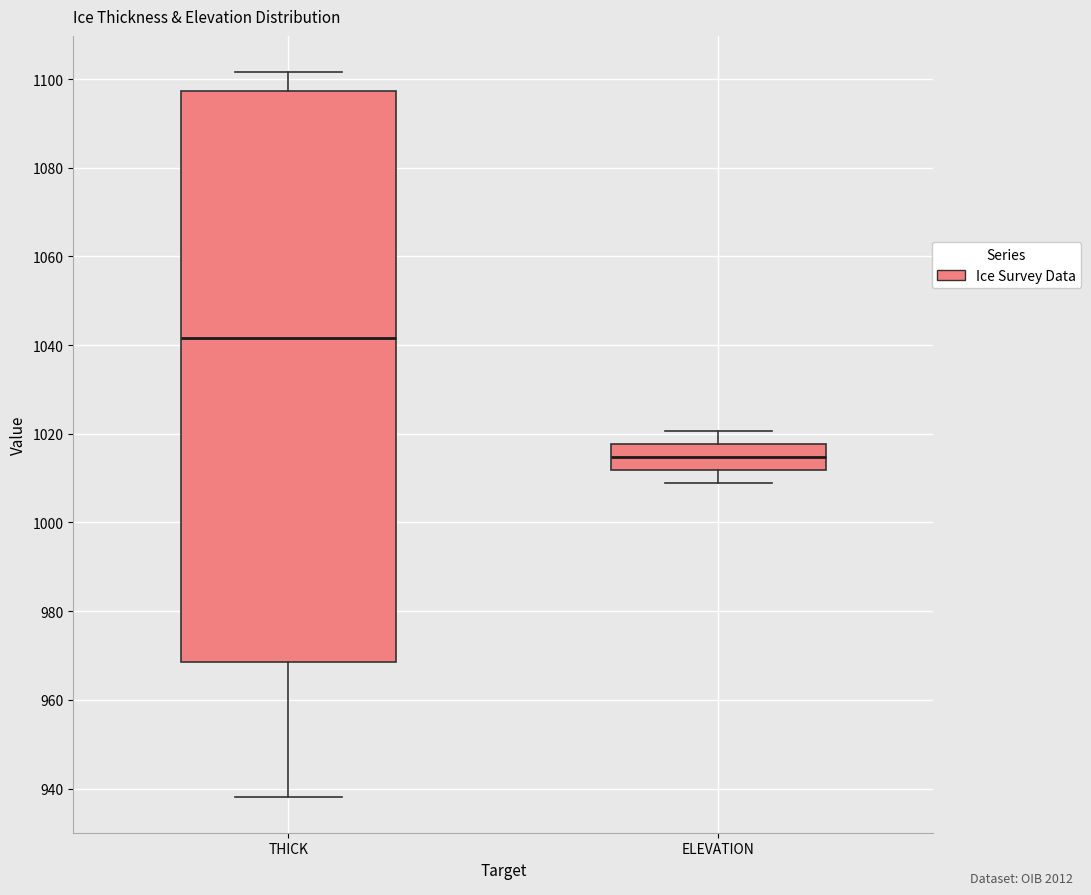

Which box's median line is the lowest?

ELEVATION